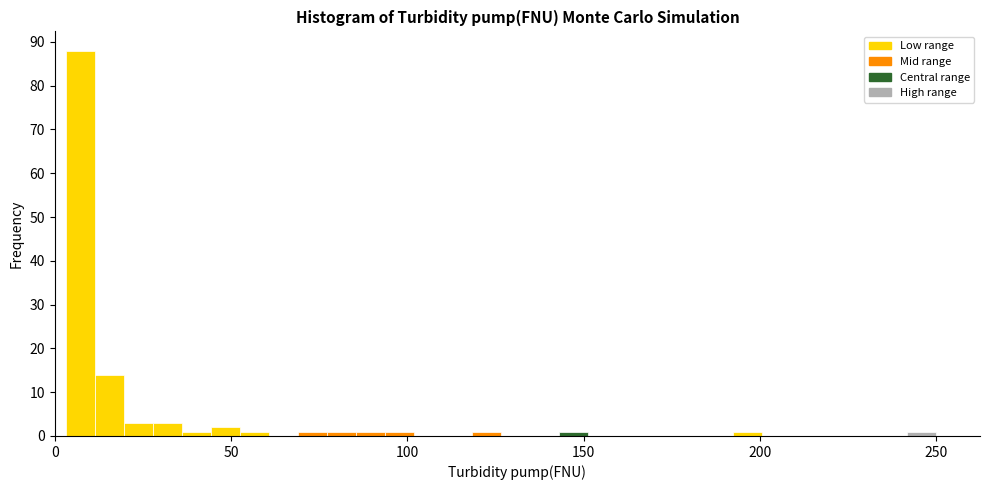

Read against the x-axis, roughly where is the centre of the tallest bar?

5